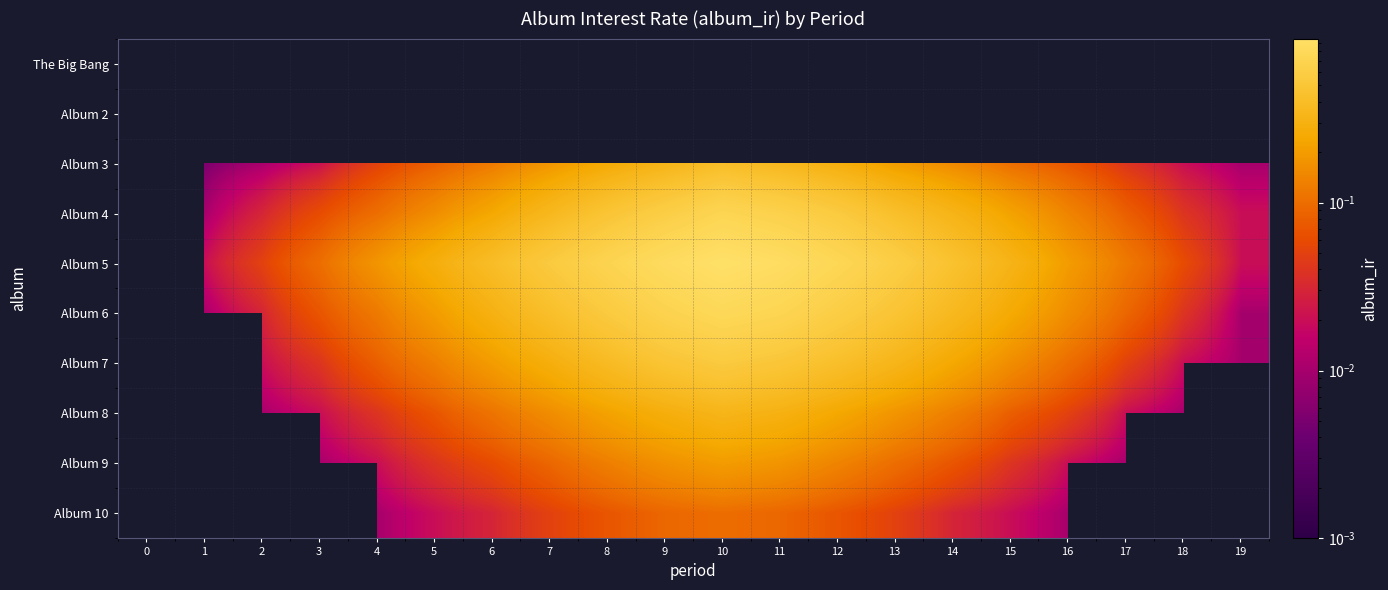

Rank the series by their maximum value, from lowest to highest.

The Big Bang, Album 2, Album 10, Album 9, Album 8, Album 3, Album 7, Album 4, Album 6, Album 5